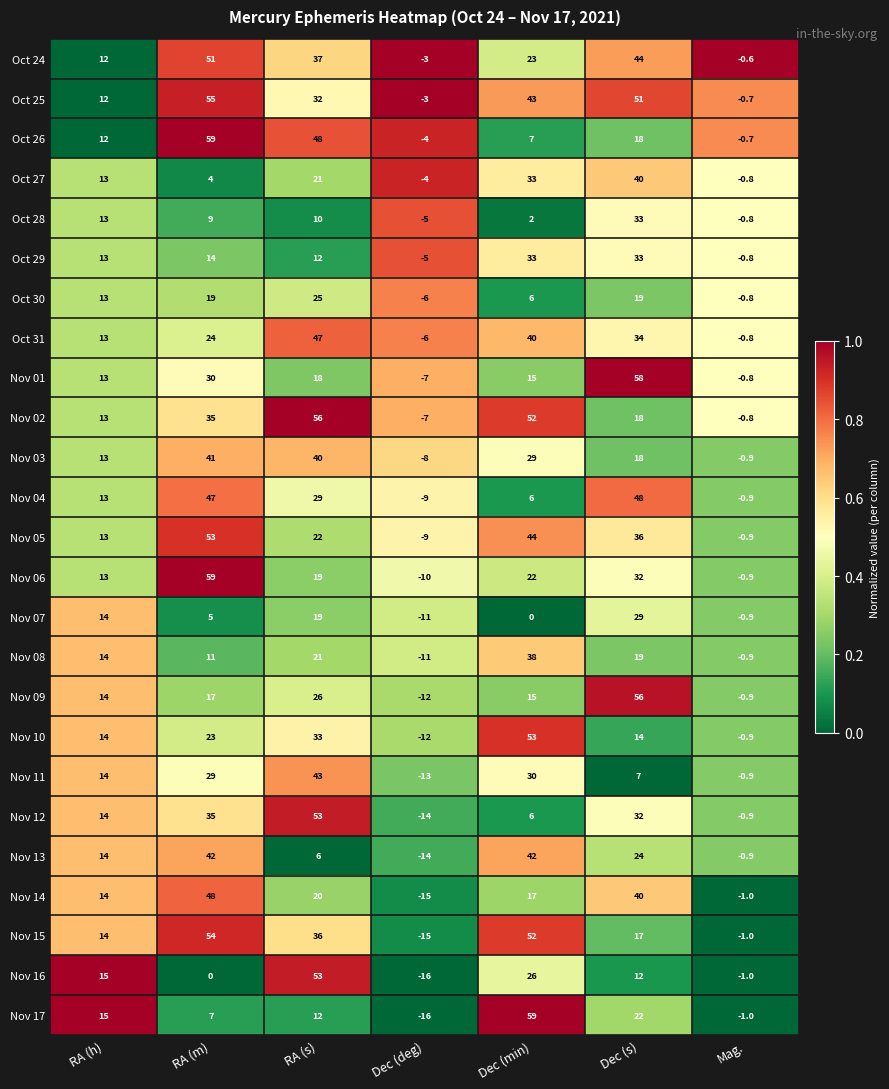

What is the sum of the Nov 04 values at Dec (deg) and RA (m)?

38.0